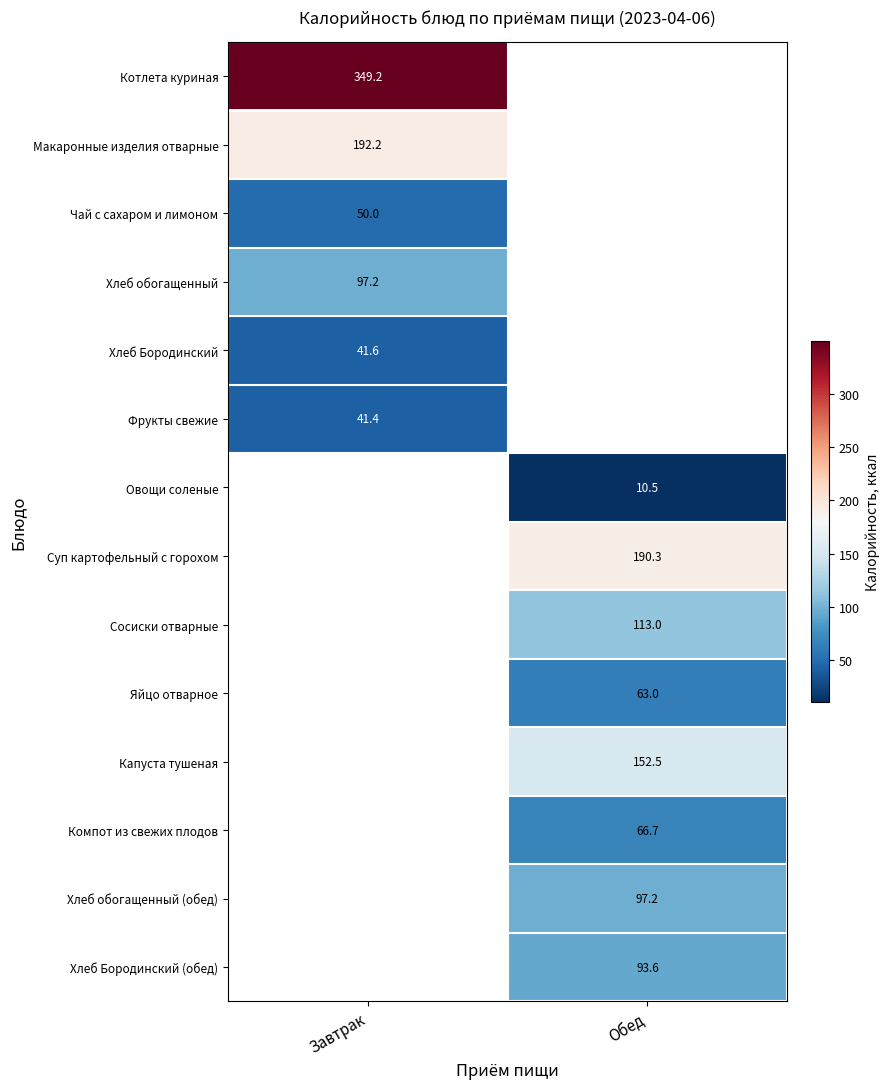

Is it true that Овощи соленые equals 6.8 at Обед?

False